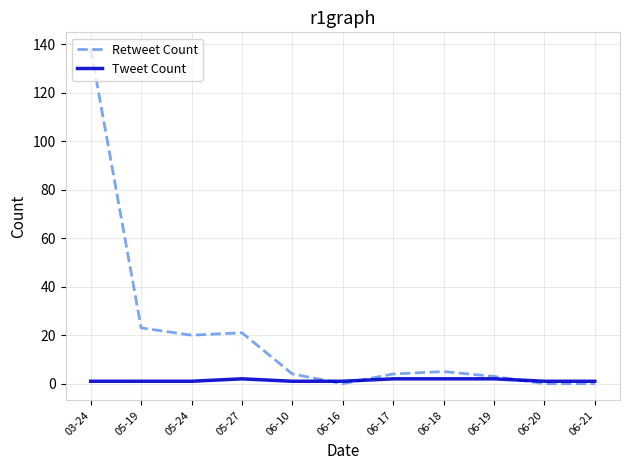

List the series in order of their peak value, lowest first.

Tweet Count, Retweet Count